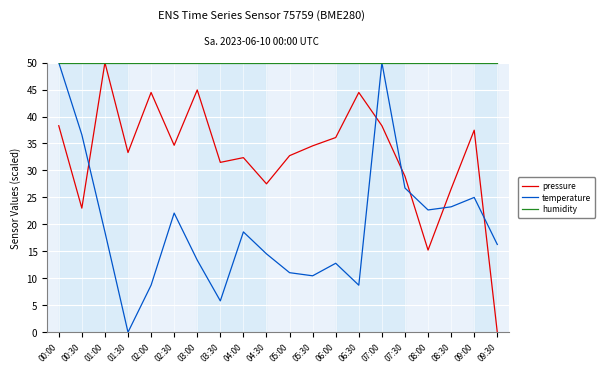

Which series changed the most between 04:00 and 08:00?

pressure